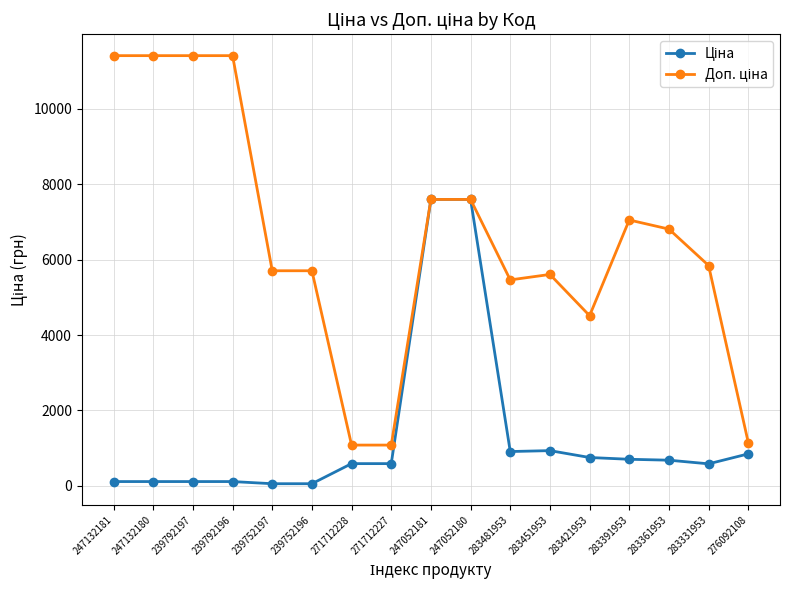

What is the greatest value displayed?

11410.0